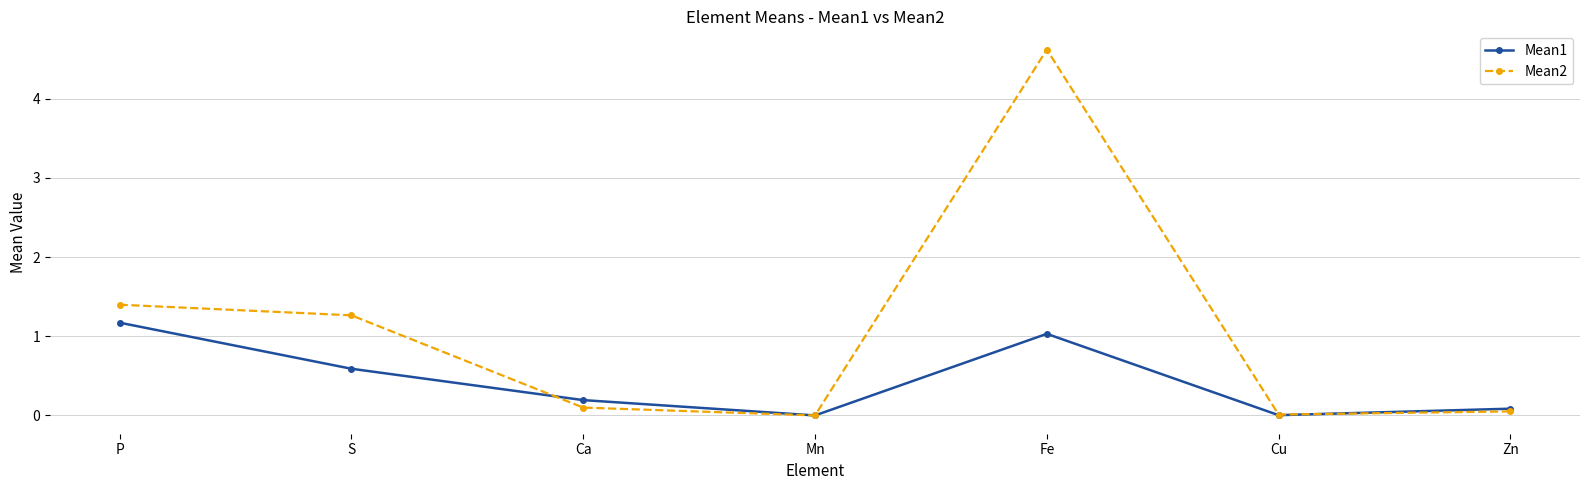

Count the number of data series in this chart.

2